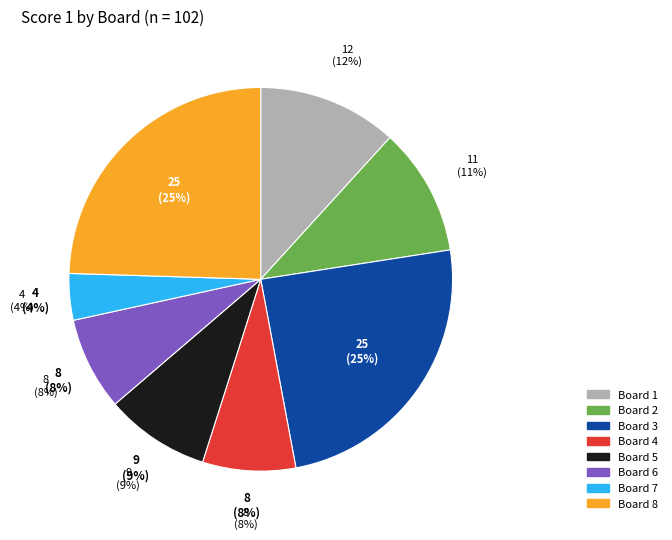

True or false: Board 8 accounts for 25% of the total.

True